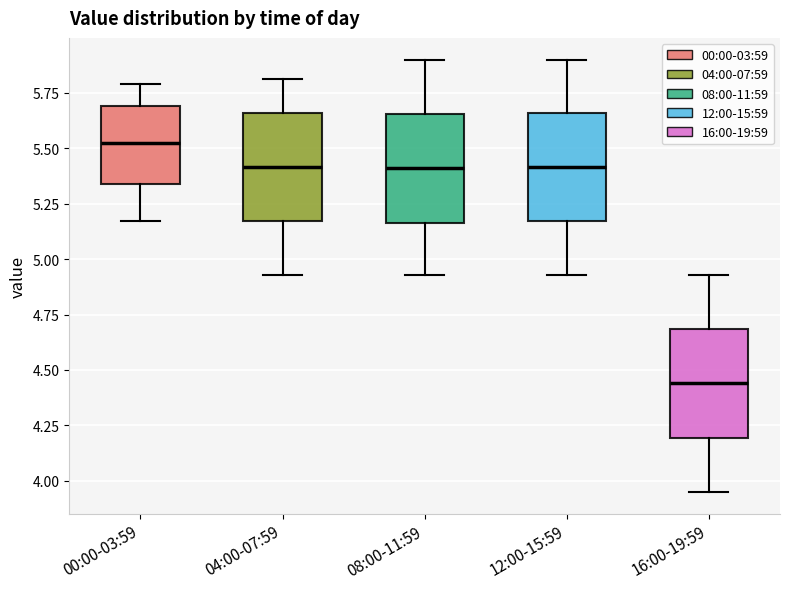

Reading left to right, transcribe this box plot: for each box, give where its median line is, the range the box spans, and where its two whiskers end, as read against the y-axis. The values are not printed on the chart, so give them approximately, as read against the axis.

00:00-03:59: median 5.55, box 5.35 to 5.70, whiskers 5.15 to 5.80
04:00-07:59: median 5.40, box 5.15 to 5.65, whiskers 4.95 to 5.80
08:00-11:59: median 5.40, box 5.15 to 5.65, whiskers 4.95 to 5.90
12:00-15:59: median 5.40, box 5.15 to 5.65, whiskers 4.95 to 5.90
16:00-19:59: median 4.45, box 4.20 to 4.70, whiskers 3.95 to 4.95